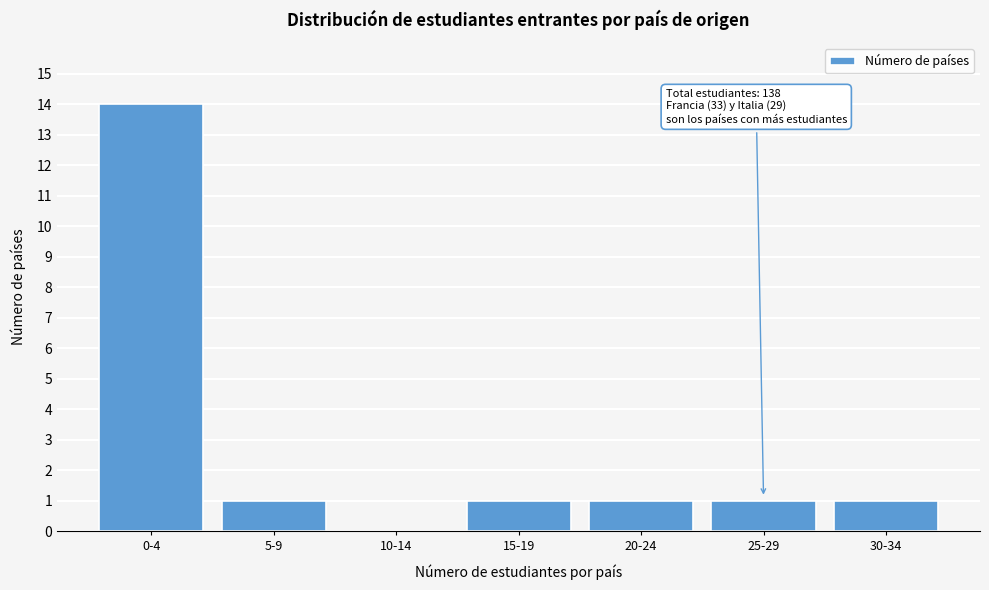

Reading left to right, transcribe all the data shown in this chart.

0-4=14	5-9=1	10-14=0	15-19=1	20-24=1	25-29=1	30-34=1